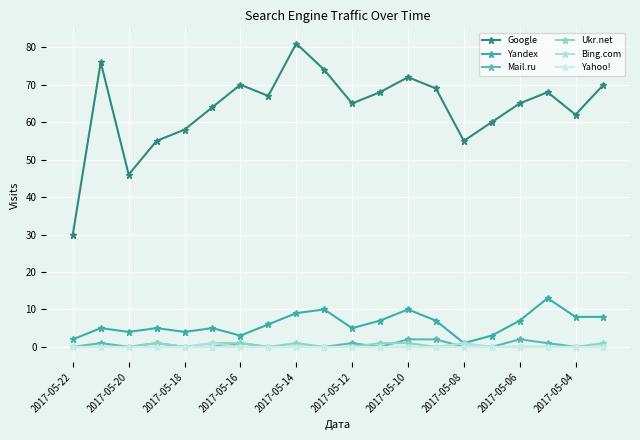

True or false: Google and Yahoo! cross at least once.

False